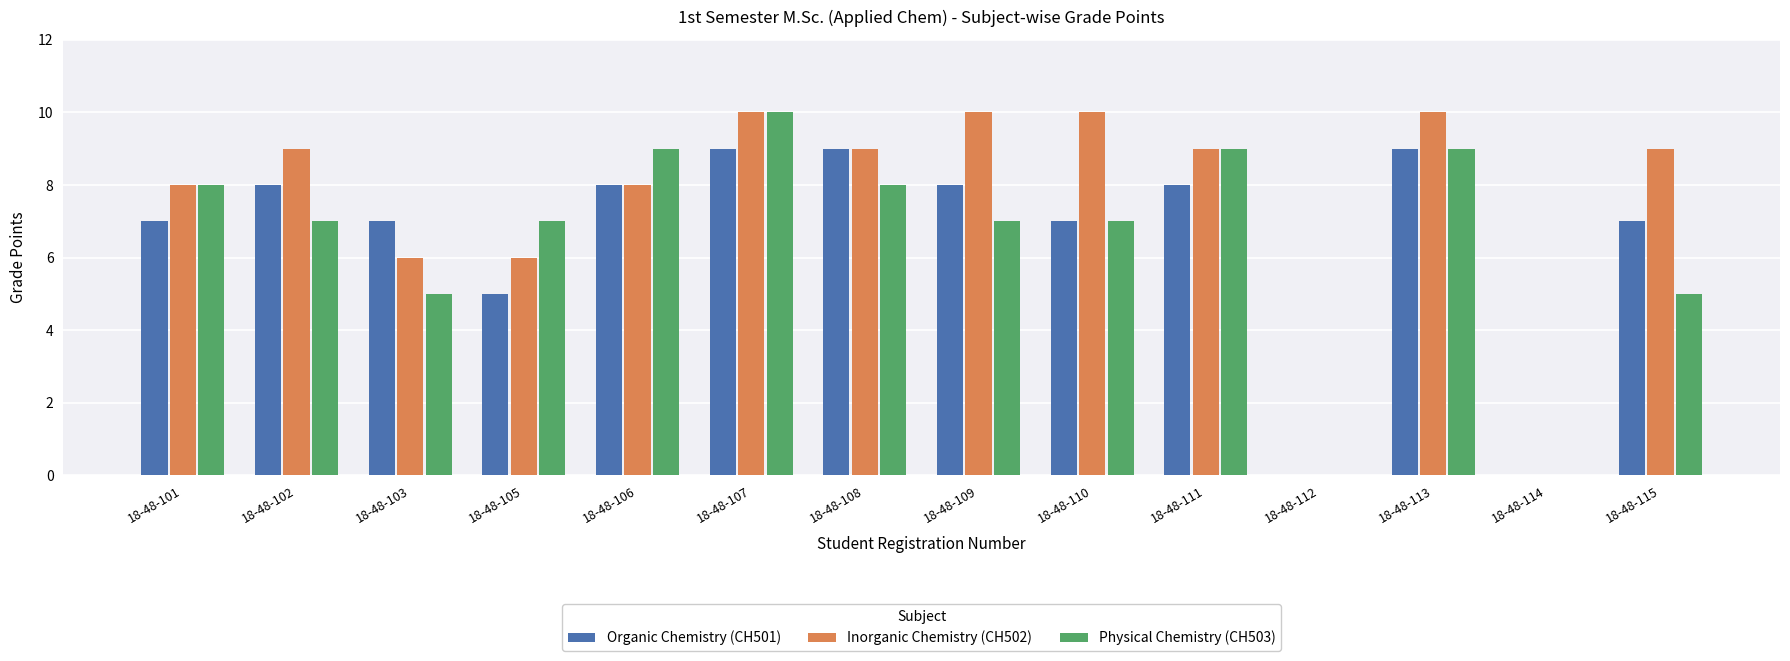

What is the maximum value for Organic Chemistry (CH501)?

9